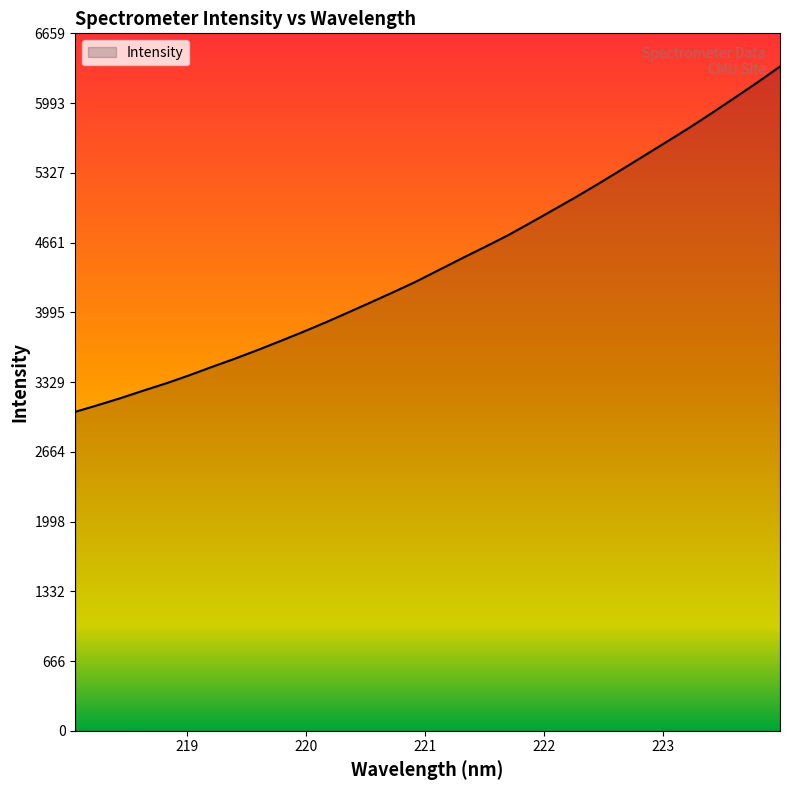

What is the greatest value displayed?

6341.8